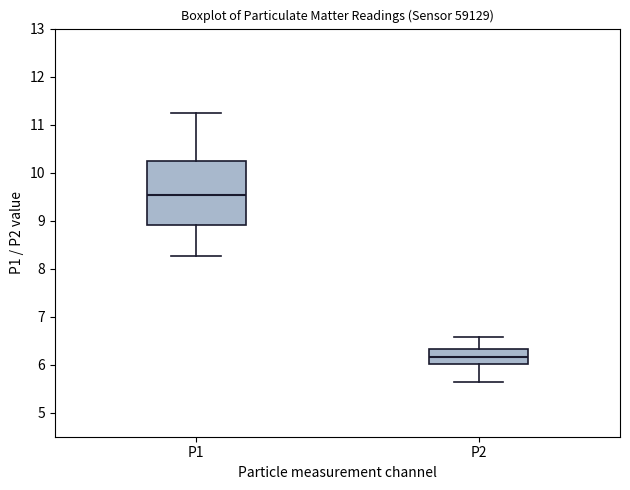

Reading left to right, read every box against the y-axis: the position of its median line, the range the box covers, and the ends of its whiskers. The values are not printed on the chart, so give them approximately, as read against the axis.

P1: median 9.5, box 8.9 to 10.3, whiskers 8.3 to 11.3
P2: median 6.2, box 6.0 to 6.3, whiskers 5.7 to 6.6